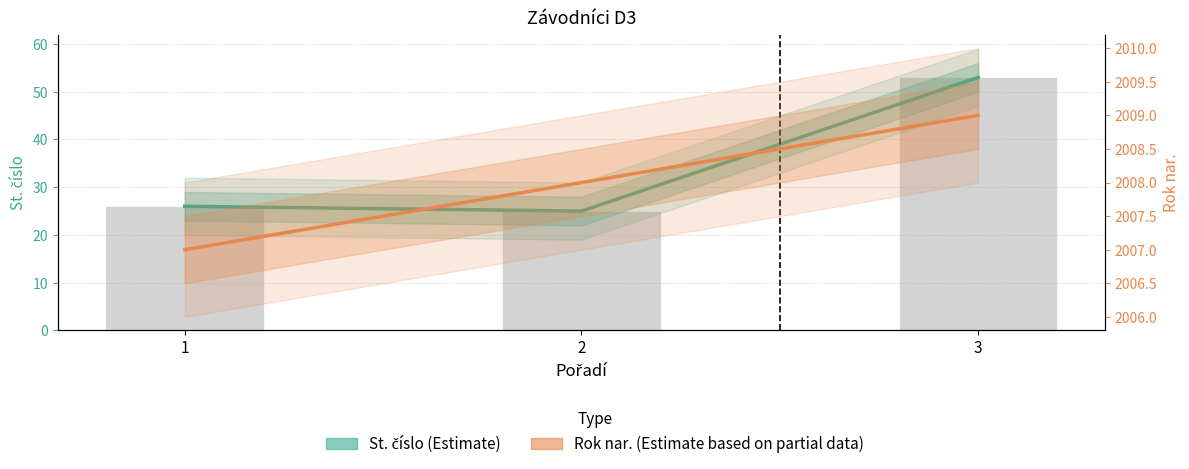

What is the sum of all St. číslo values?

104